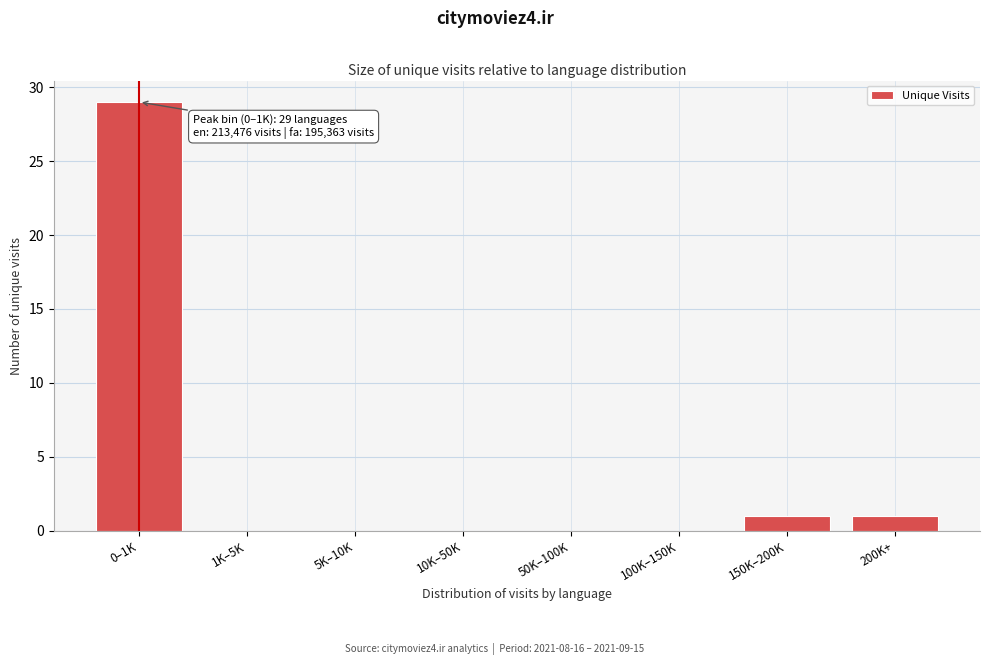

Reading left to right, transcribe all the data shown in this chart.

0–1K=29	1K–5K=0	5K–10K=0	10K–50K=0	50K–100K=0	100K–150K=0	150K–200K=1	200K+=1